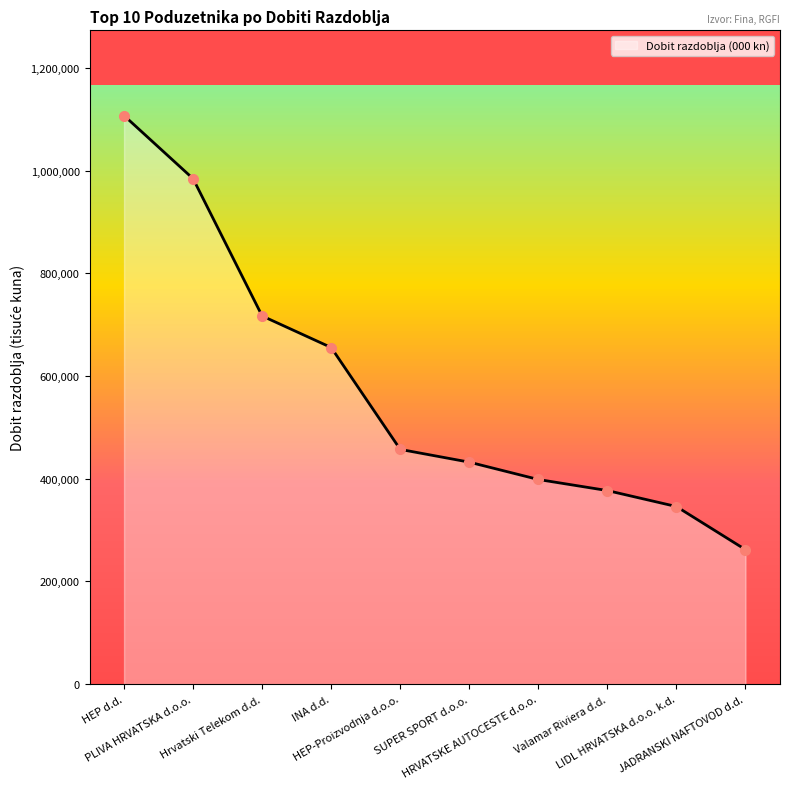

What is the minimum value shown in the chart?

261909.6